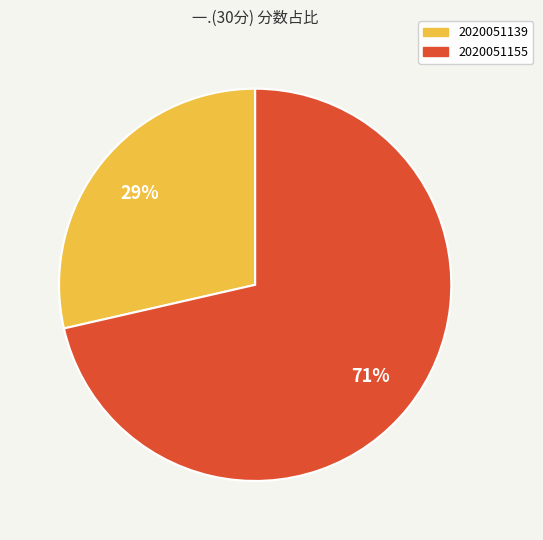

Rank the categories by value from lowest to highest.

2020051139, 2020051155